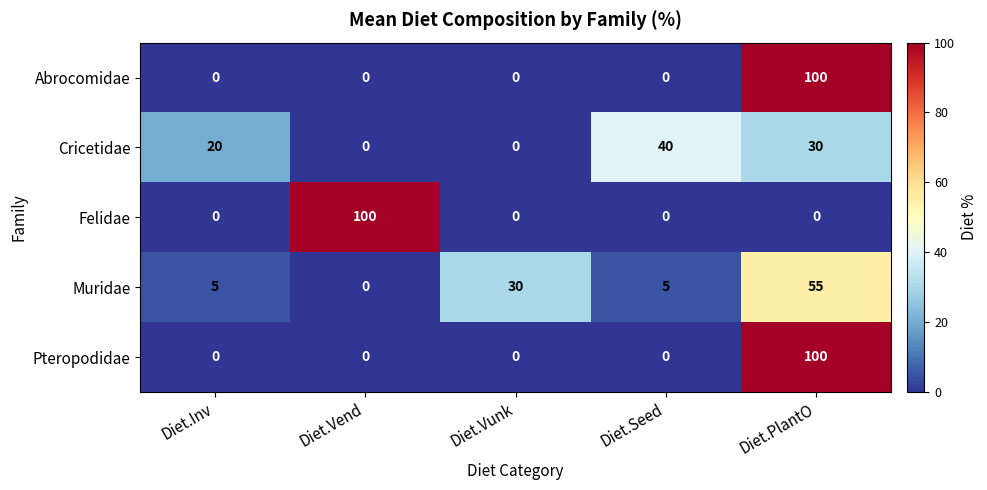

What is the difference between the highest and lowest values at Diet.Inv?

20